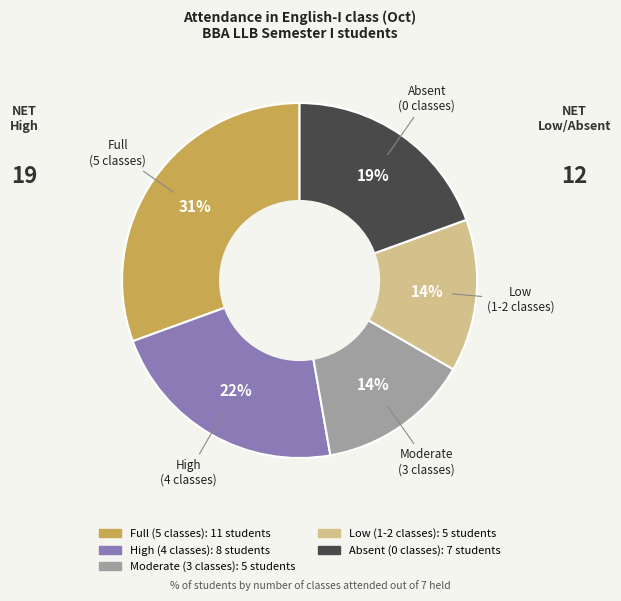

To the nearest percent, what is the average slice percentage?

20%